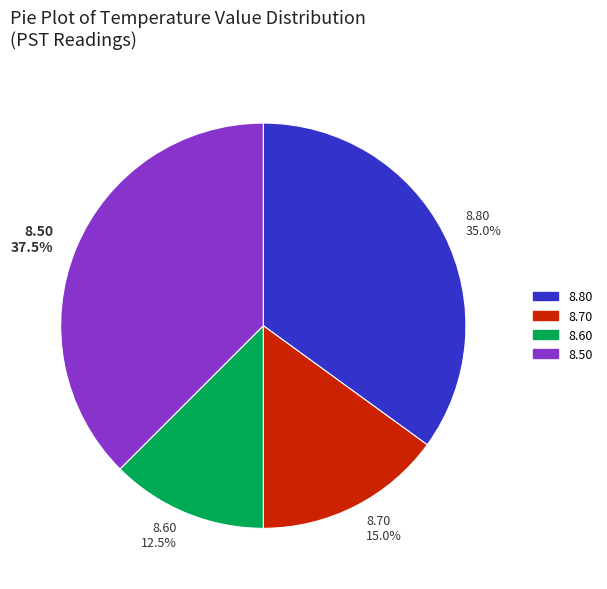

Does any single category account for the majority?

No